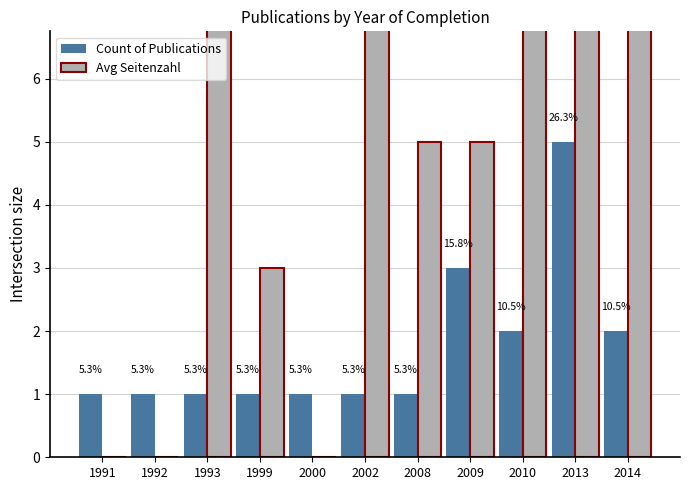

At which label is Avg Seitenzahl closest to 27?

1993